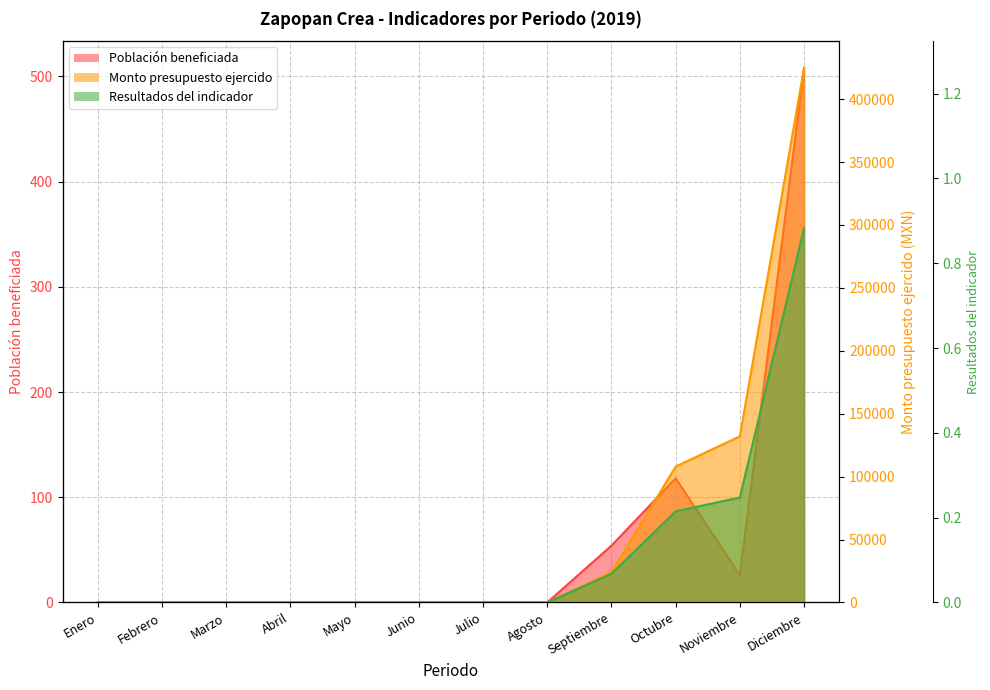

What is the label of the 9th point from the left?

Septiembre